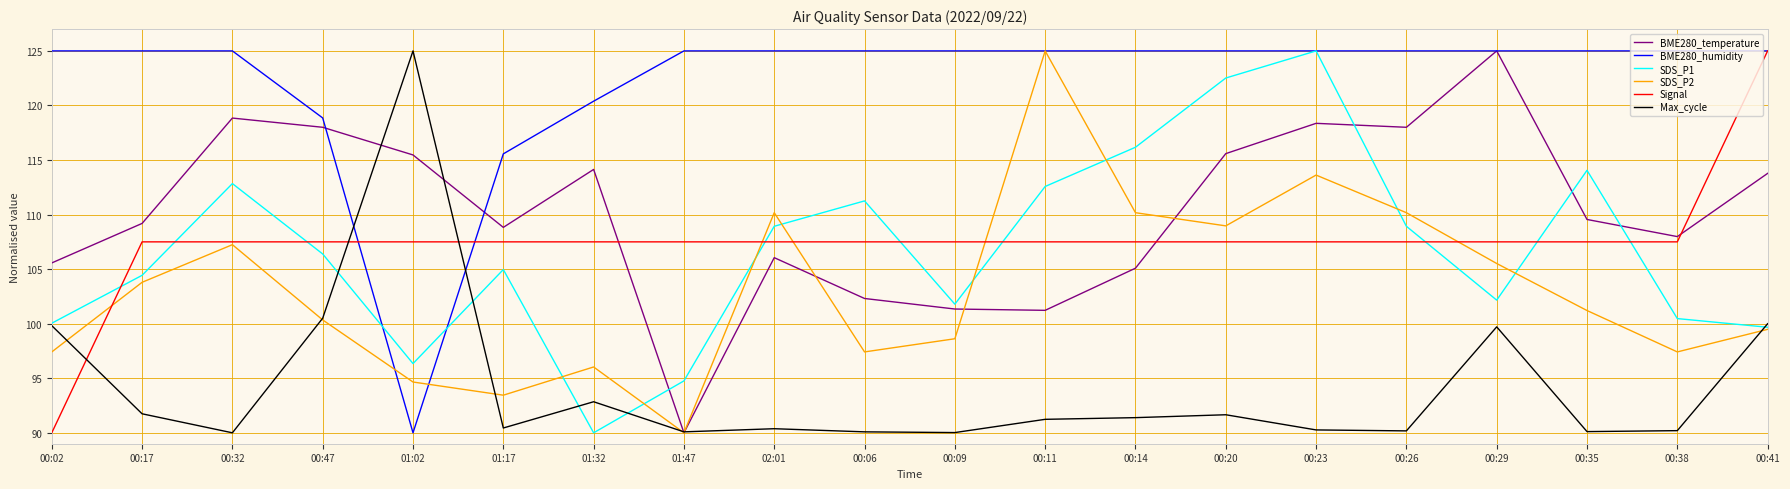

What is the spread (max minus min) of values at 01:47?

35.0